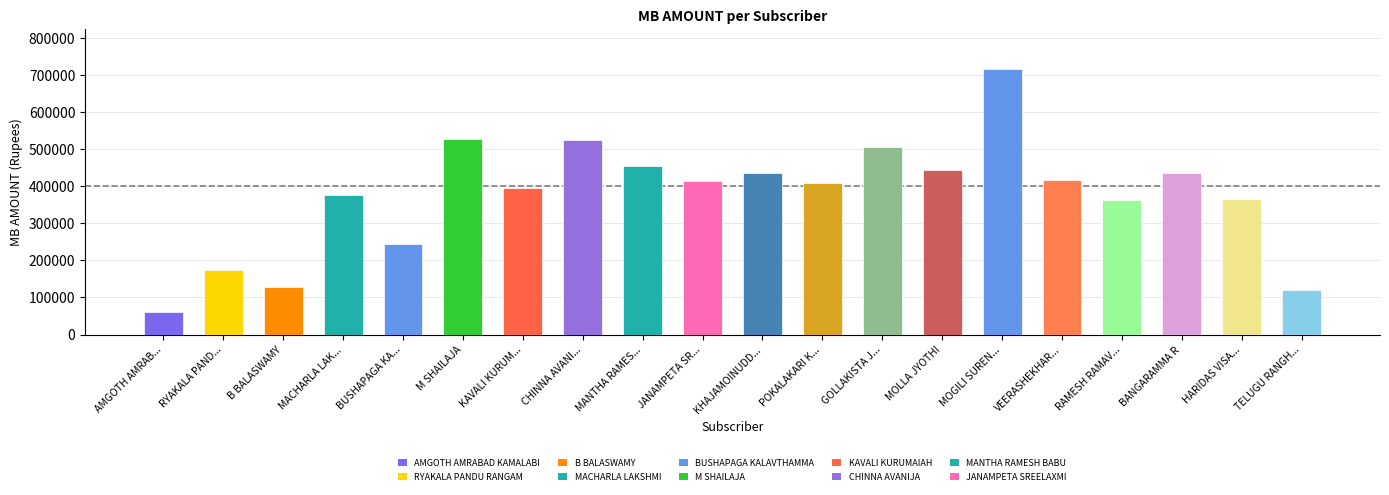

What is the label of the 10th bar from the left?

JANAMPETA SR...